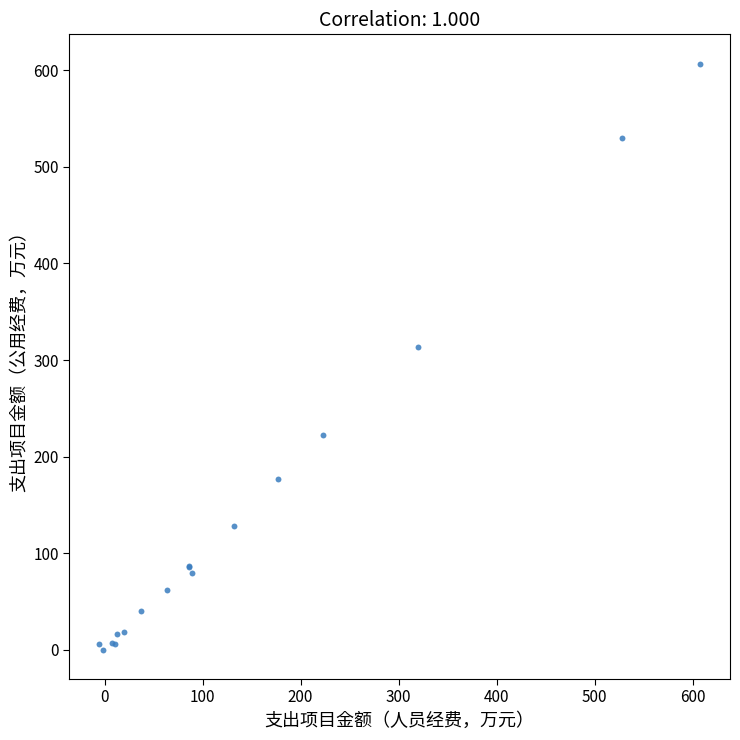

What Y value in the scatter plot is closest to 303?

313.5